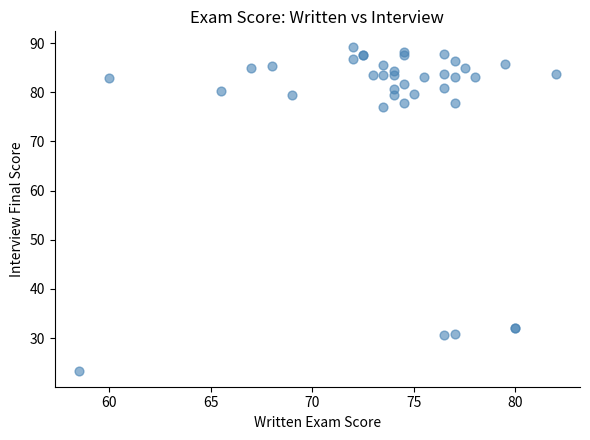

What Y value in the scatter plot is closest to 56?

77.0